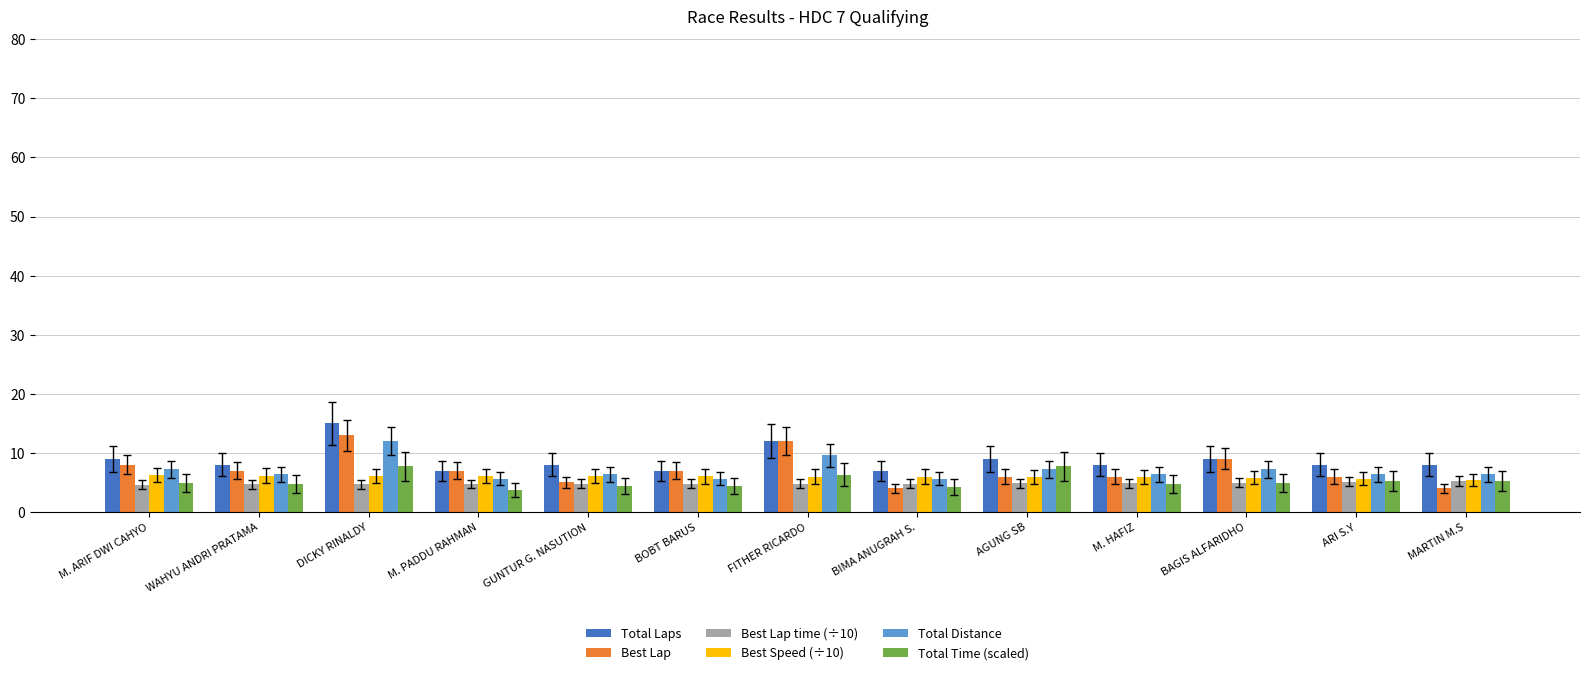

What is the spread (max minus min) of values at FITHER RICARDO?

7.2